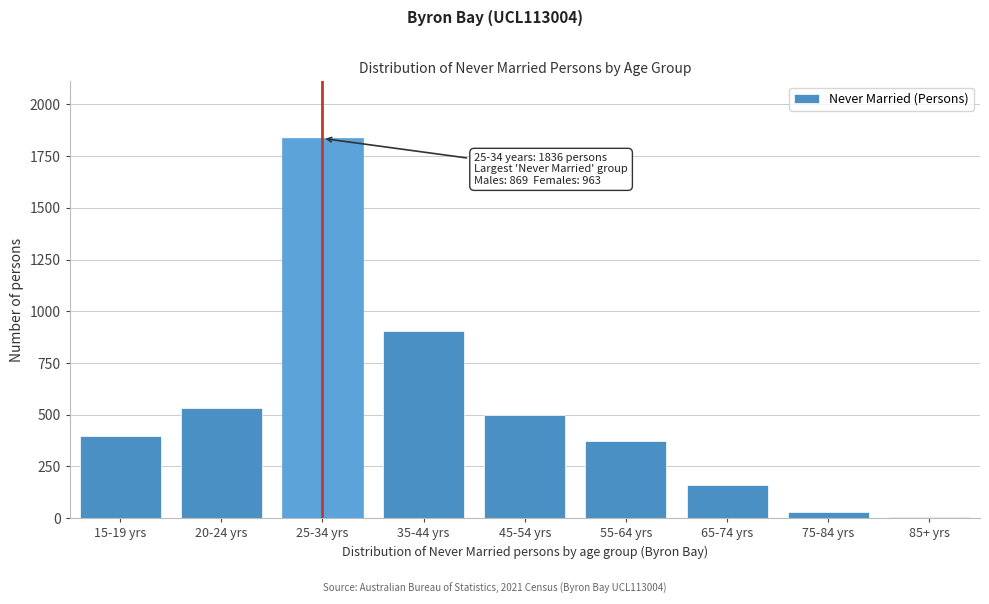

Reading left to right, what are all the values shown in this chart?

15-19 yrs=395	20-24 yrs=533	25-34 yrs=1836	35-44 yrs=906	45-54 yrs=499	55-64 yrs=373	65-74 yrs=159	75-84 yrs=30	85+ yrs=4